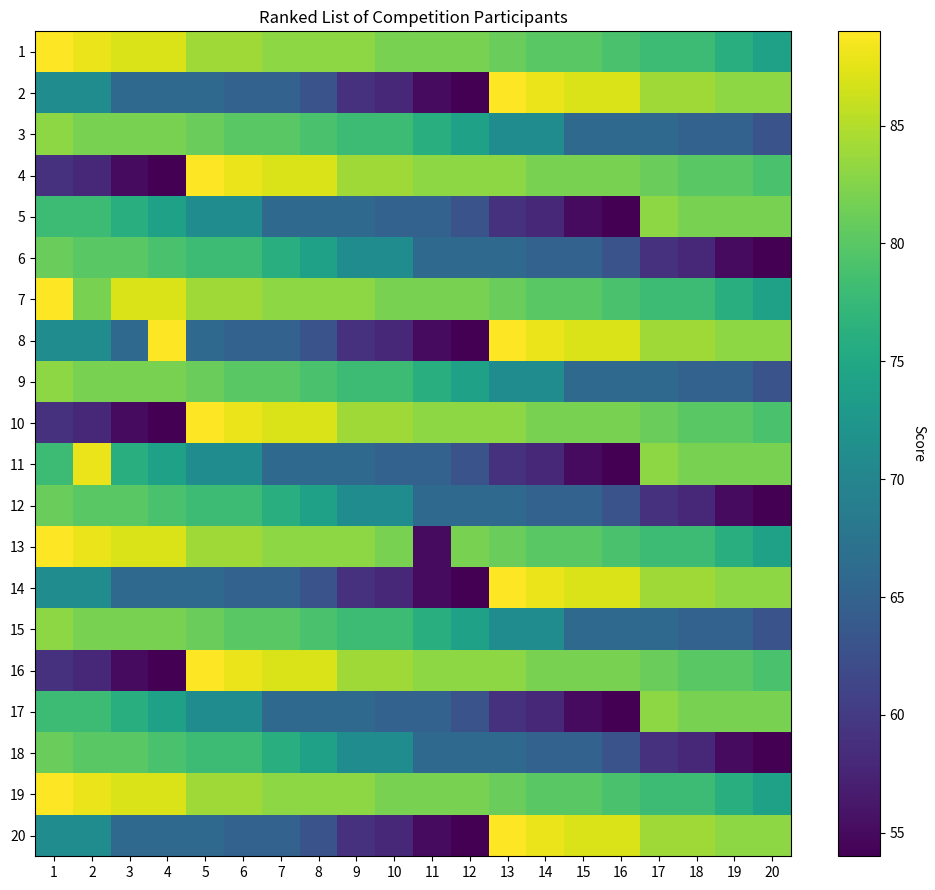

At which category is the sum across all series the highest?

5